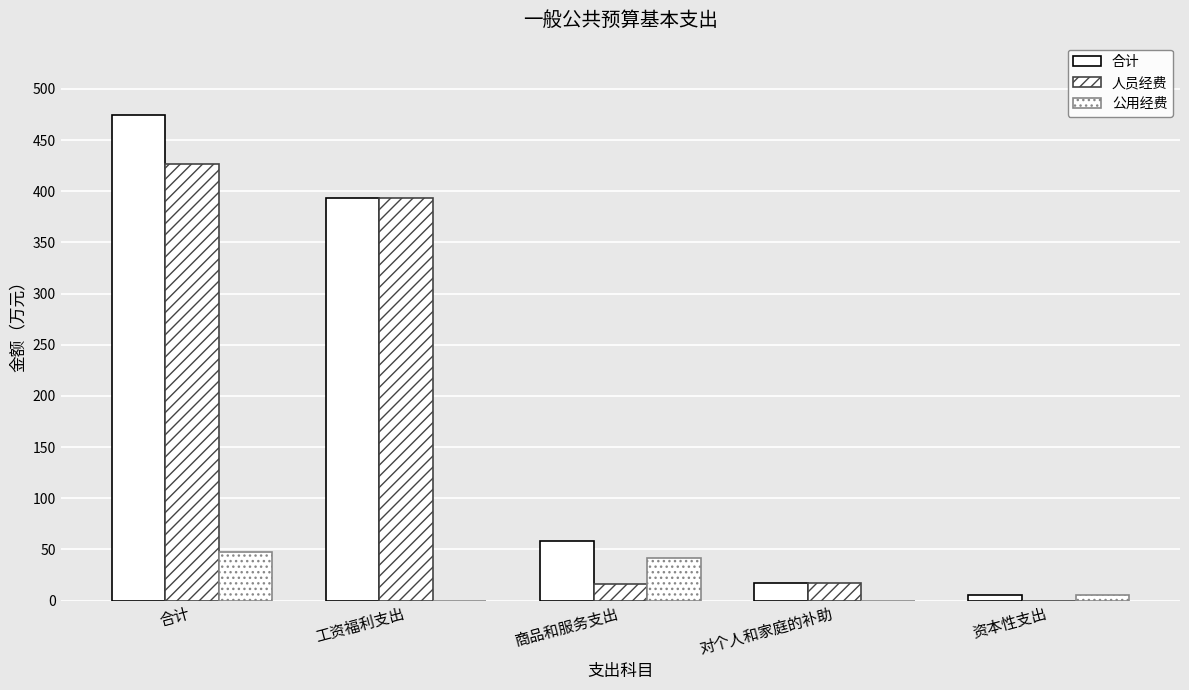

Does the chart contain stacked bars?

No